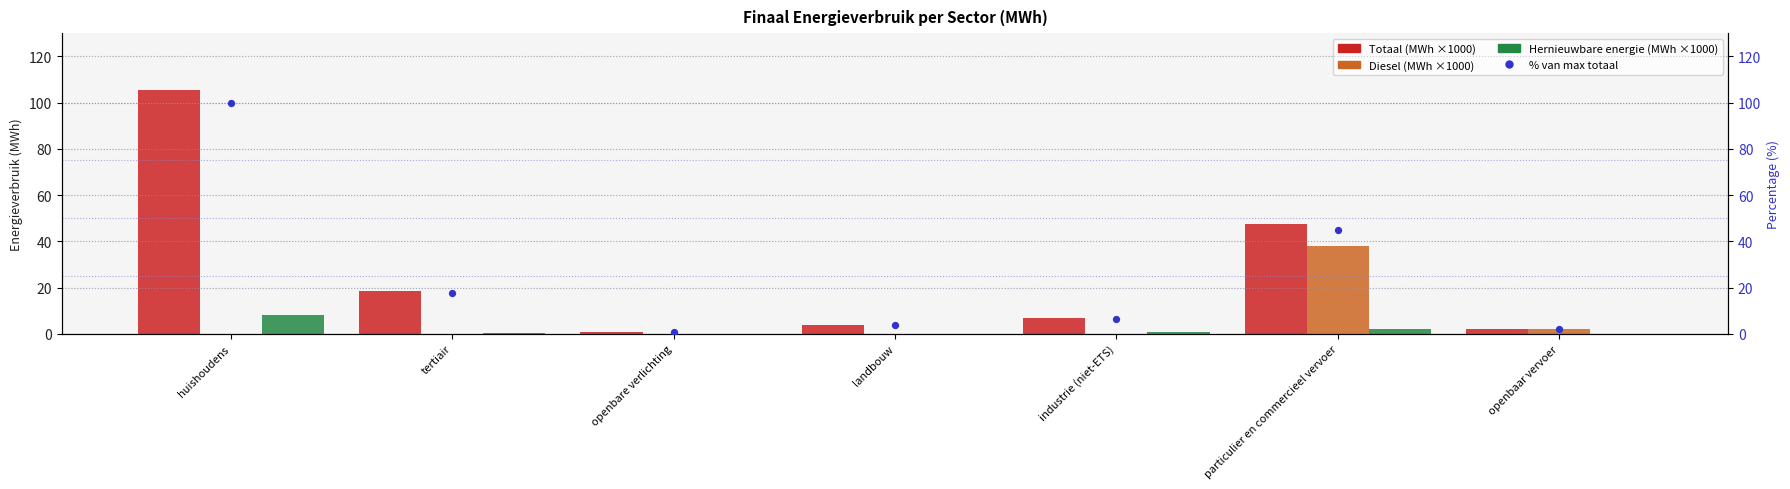

Which series has the largest total across all categories?

Totaal (MWh)